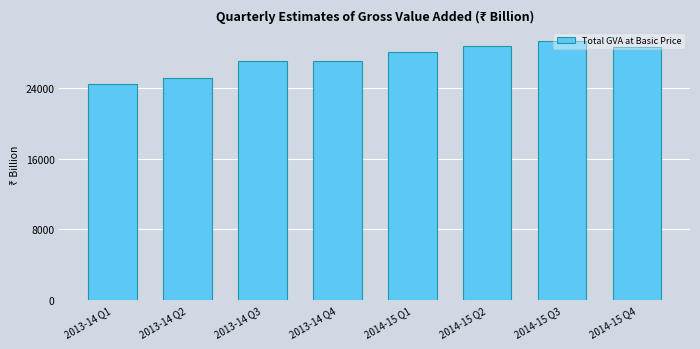

What is the difference between the maximum and second lowest values?

4188.3